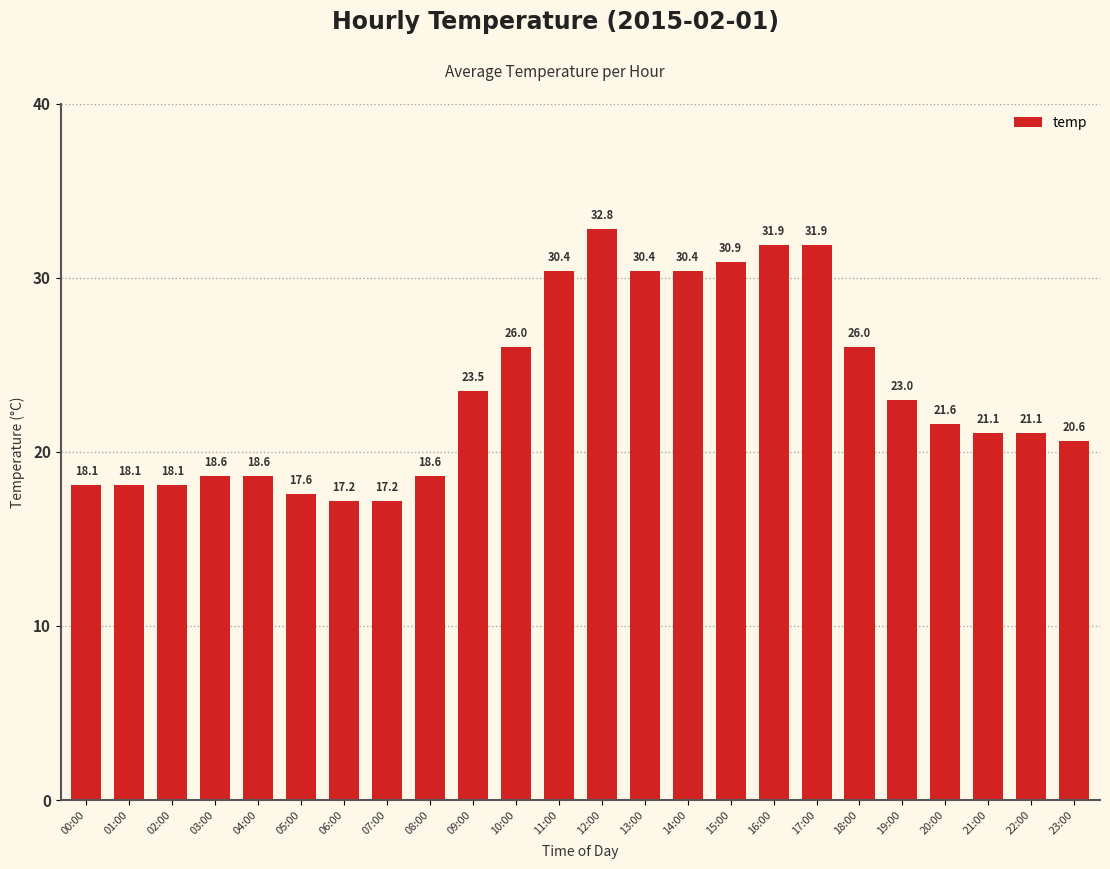

At which category does the chart reach its peak across all series?

12:00